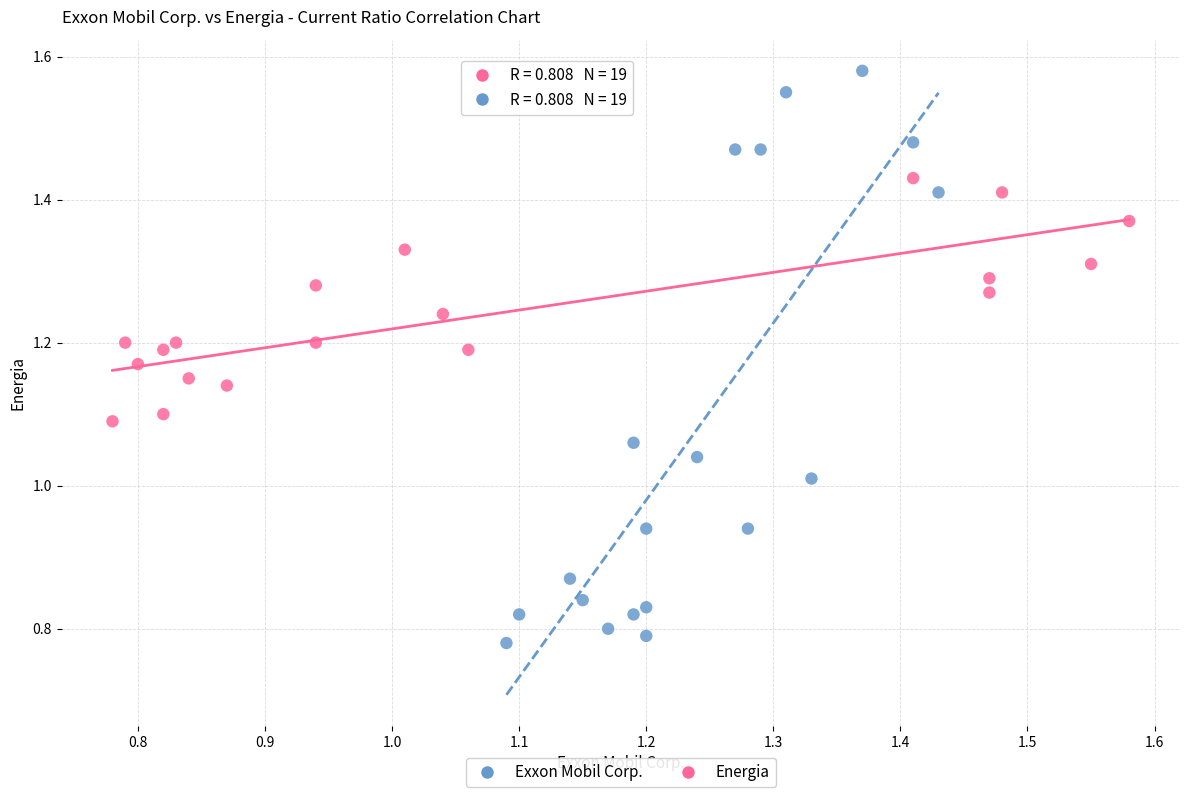

Which series has the widest spread of Y values?

Exxon Mobil Corp.